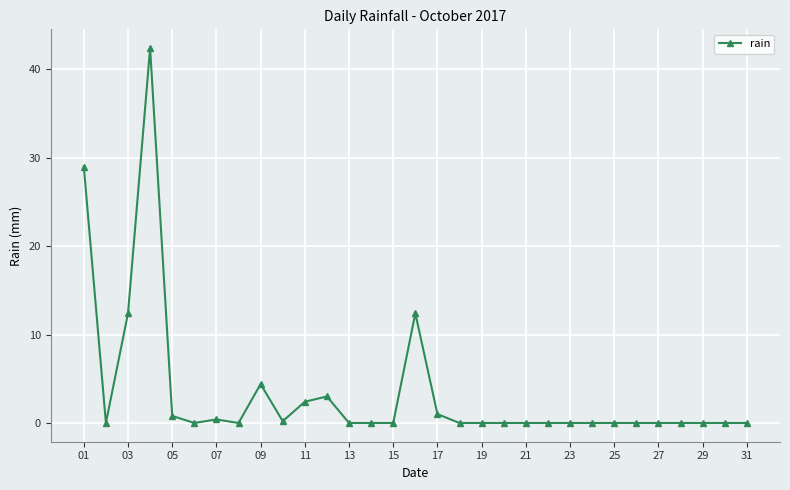

What is the sum of all values?

108.4